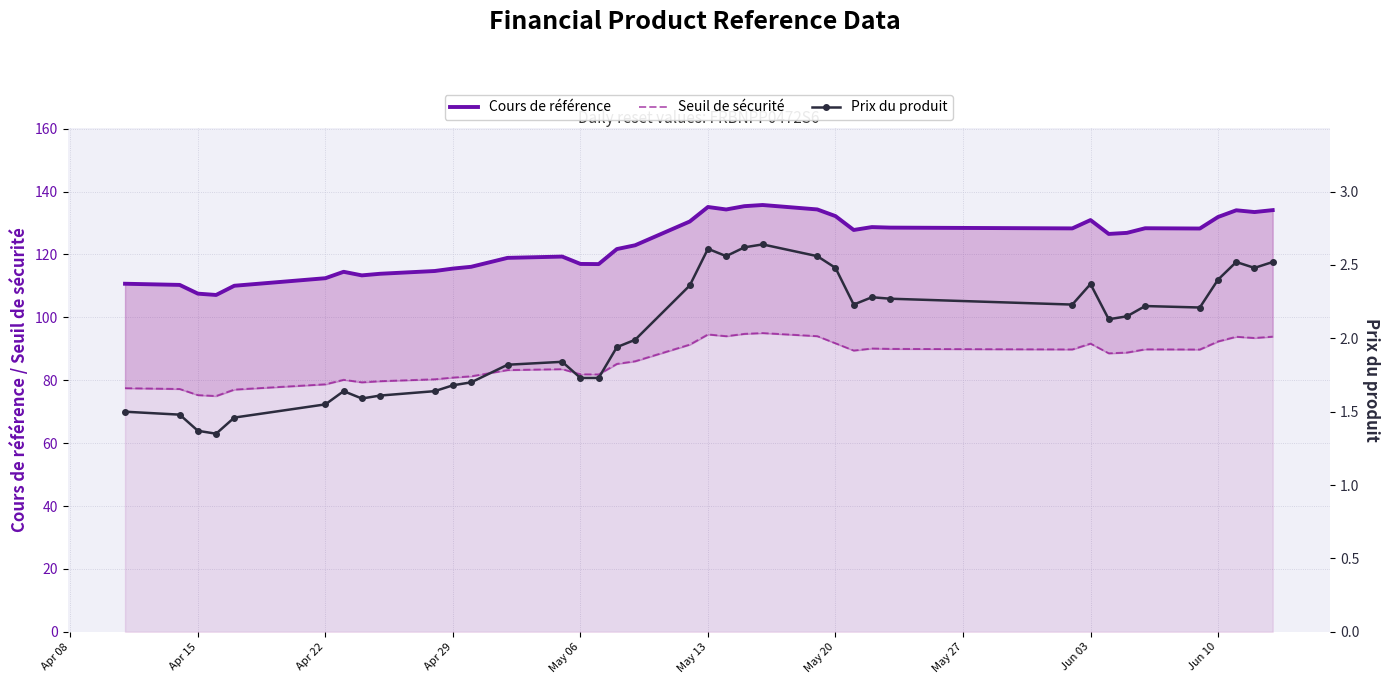

True or false: Prix du produit and Seuil de sécurité intersect in this chart.

False